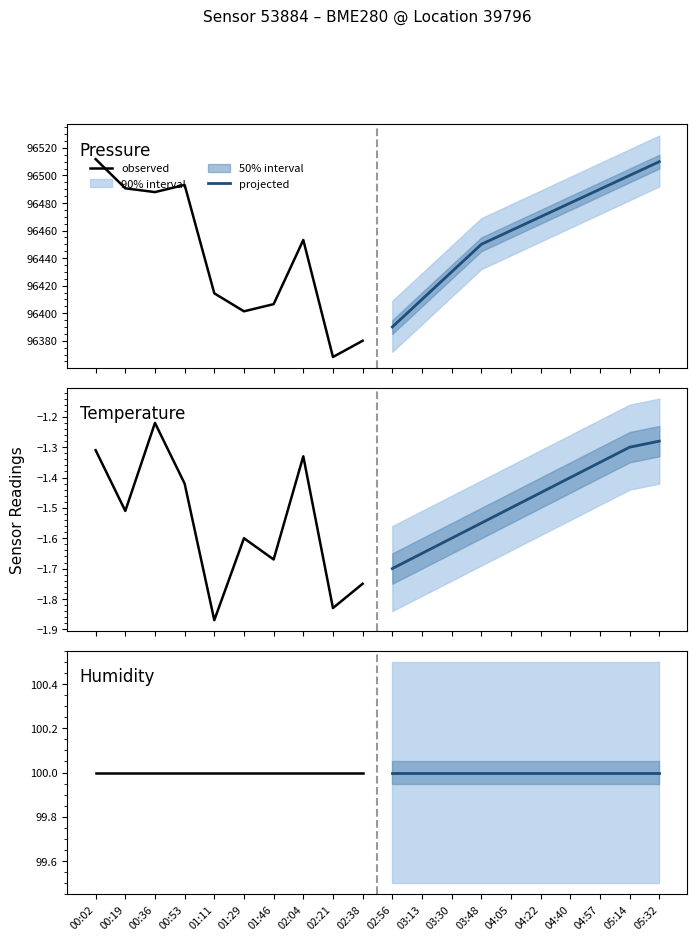

True or false: temperature and pressure cross at least once.

False